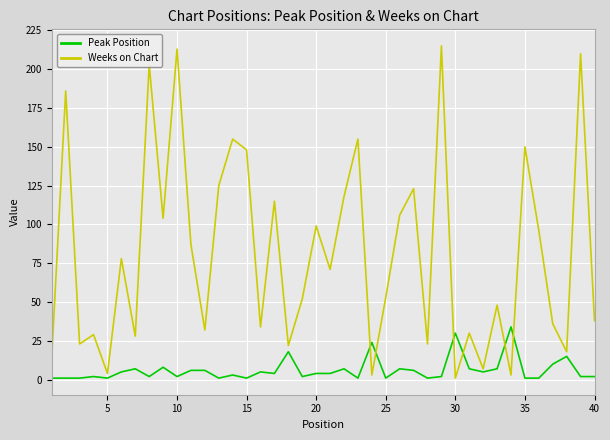

What is the maximum value shown in the chart?

215